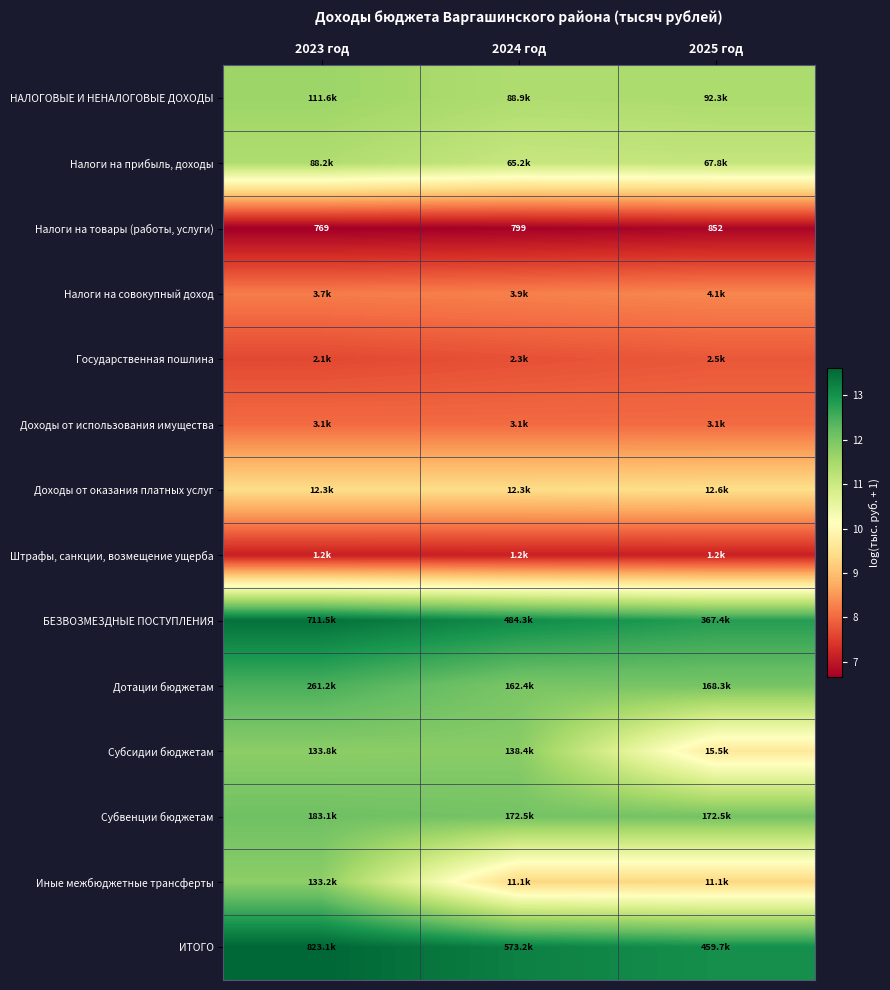

At which label does Иные межбюджетные трансферты reach its peak?

2023 год